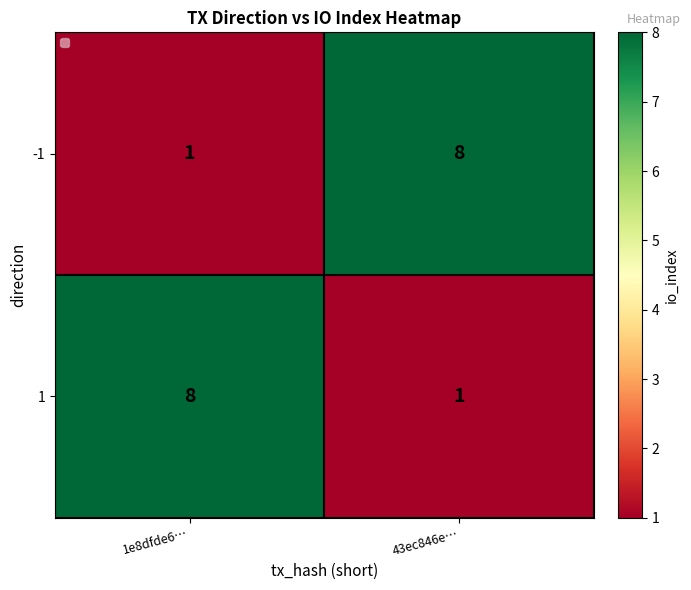

What is the sum of all 1 values?

9